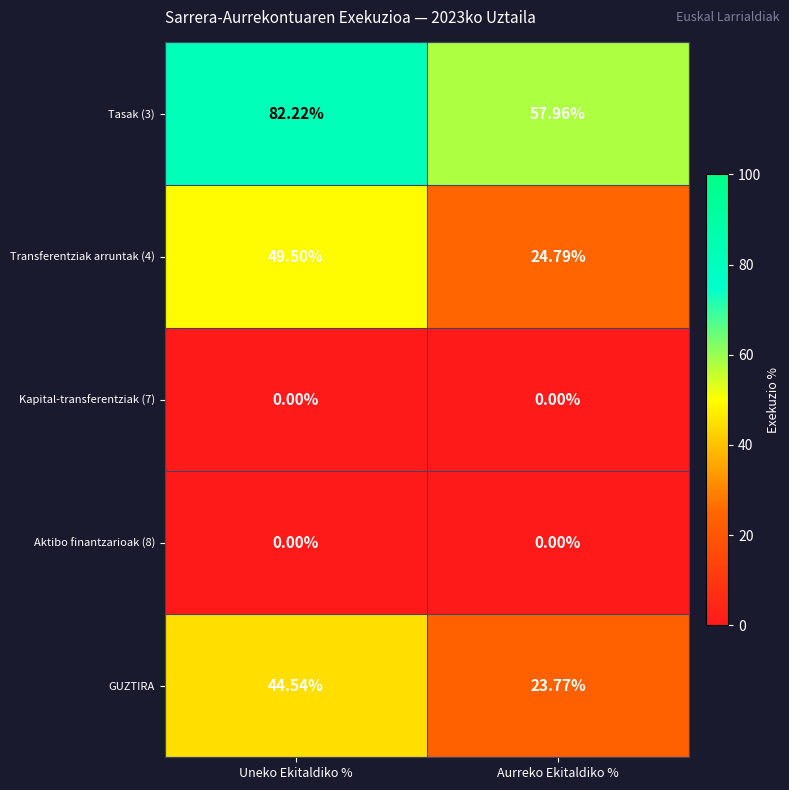

Where does the Tasak (3) series first go above 82?

Uneko Ekitaldiko %